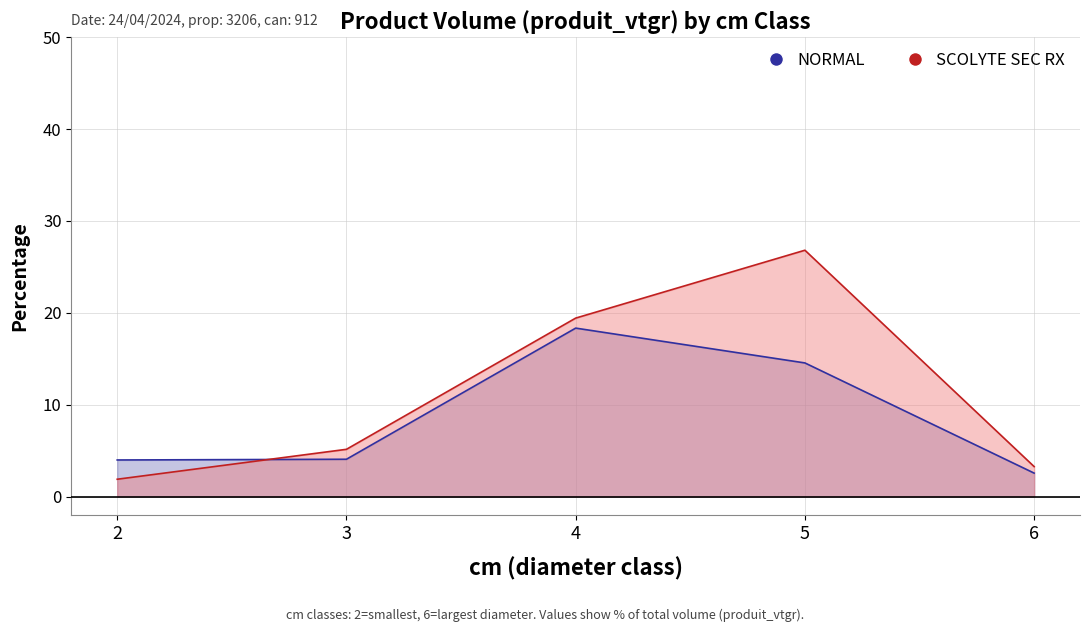

True or false: SCOLYTE SEC RX and NORMAL cross at least once.

True